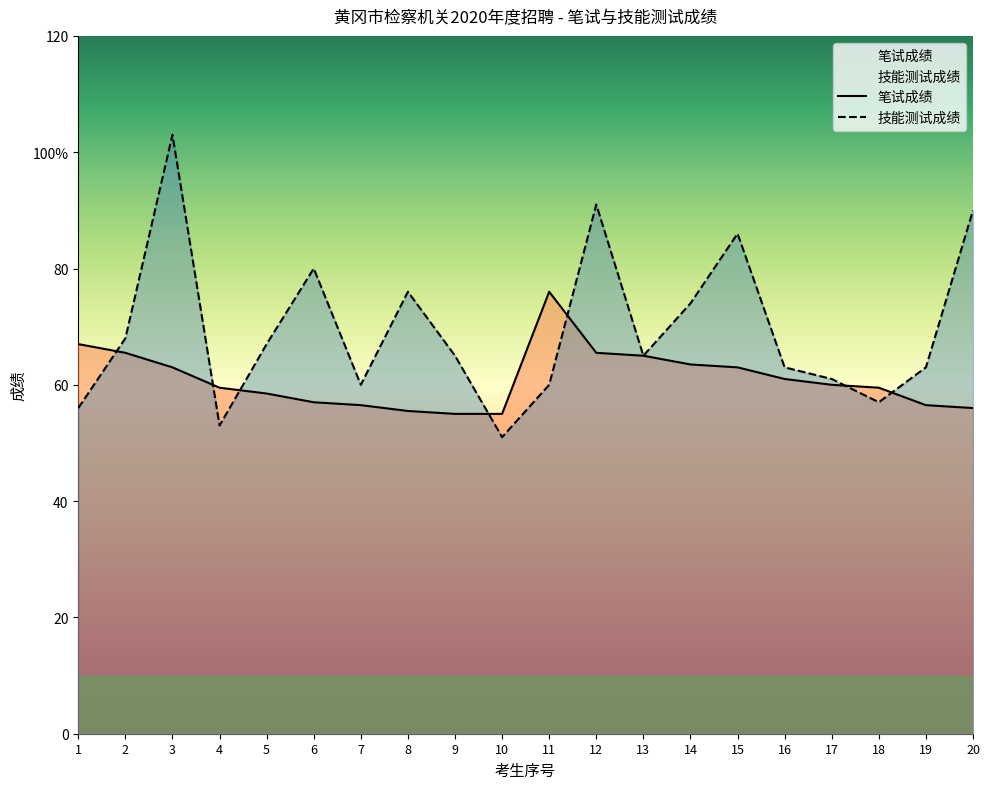

What is the average value of the 笔试成绩 series?

60.9